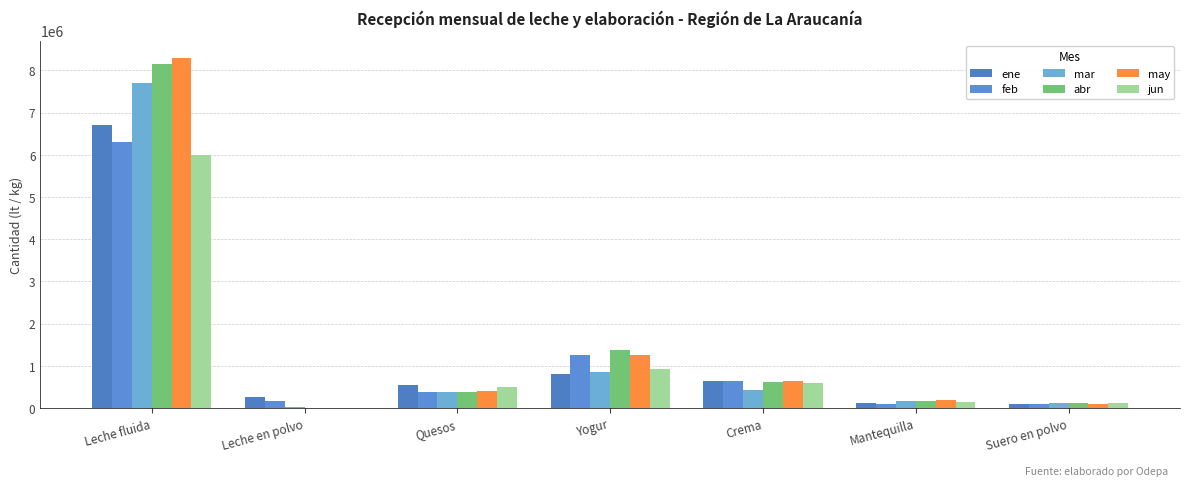

Is it true that may equals 43810 at Suero en polvo?

False